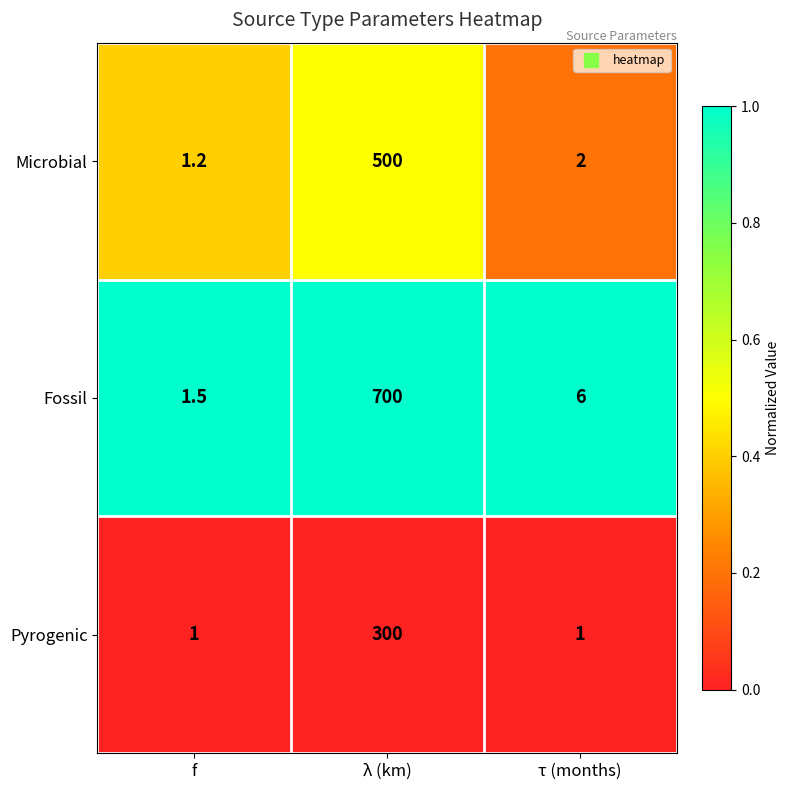

What is the approximate value of Microbial at f?

1.2